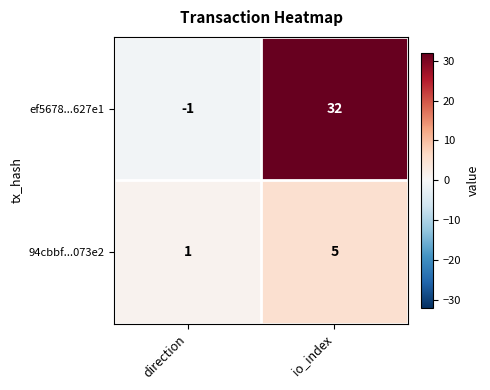

At which category does the chart reach its peak across all series?

io_index